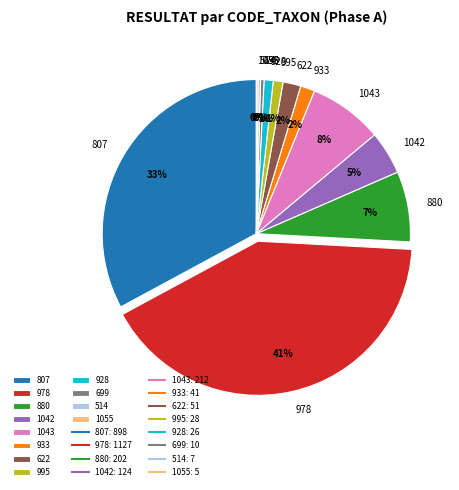

Is there a majority slice in this chart?

No